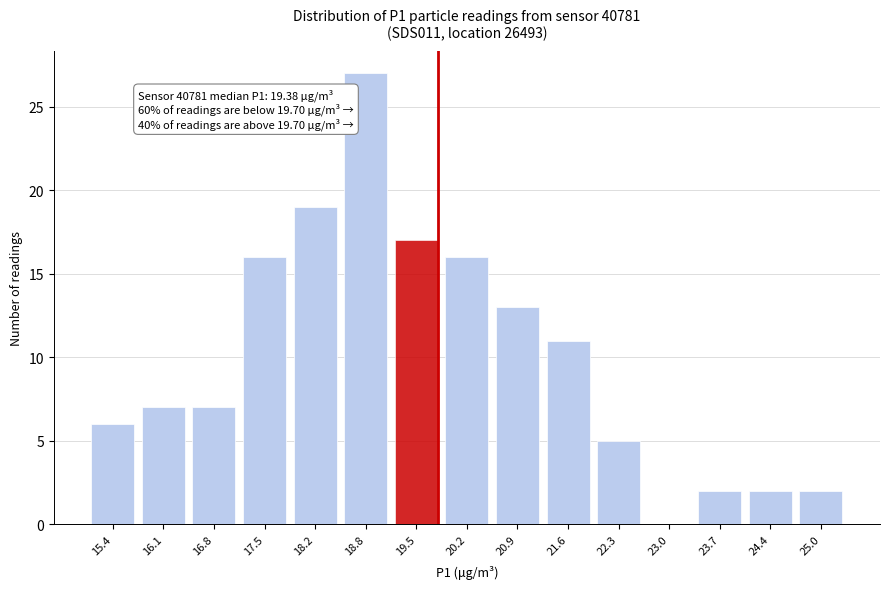

Reading left to right, list all the values displayed in this chart.

15.4=6	16.1=7	16.8=7	17.5=16	18.2=19	18.8=27	19.5=17	20.2=16	20.9=13	21.6=11	22.3=5	23.0=0	23.7=2	24.4=2	25.0=2